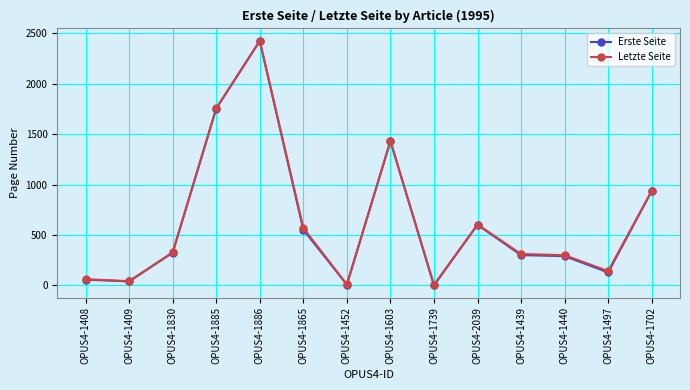

The Erste Seite series shows 745 at OPUS4-1603. True or false?

False